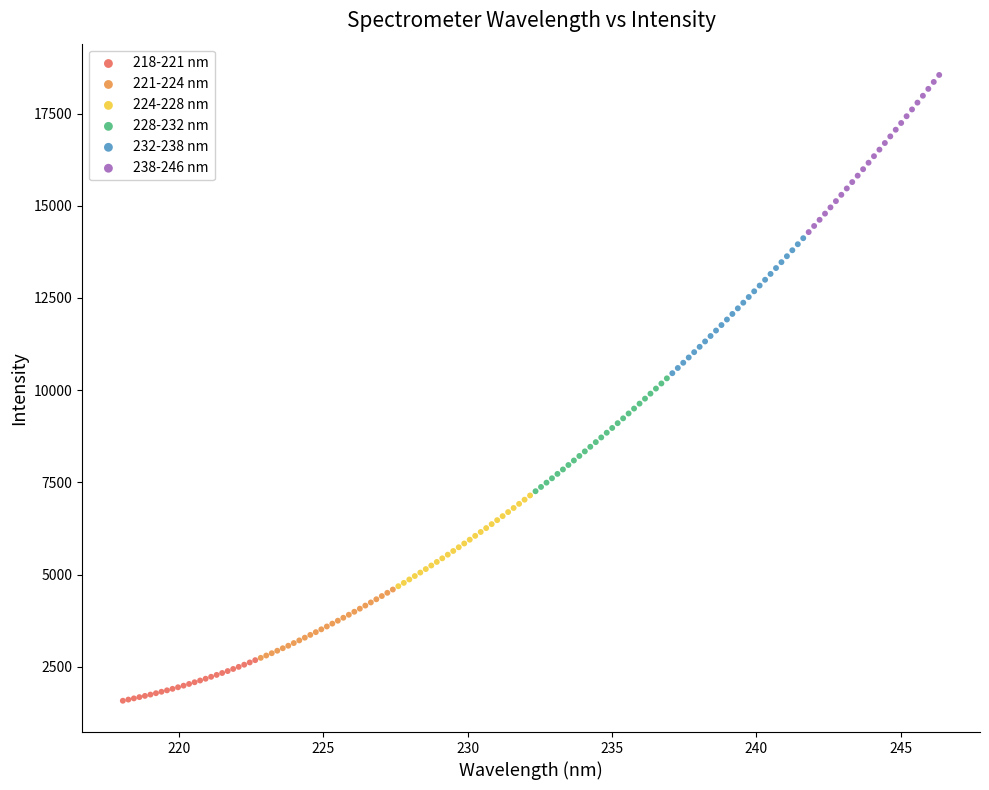

Which series reaches the maximum Y coordinate?

238-246 nm